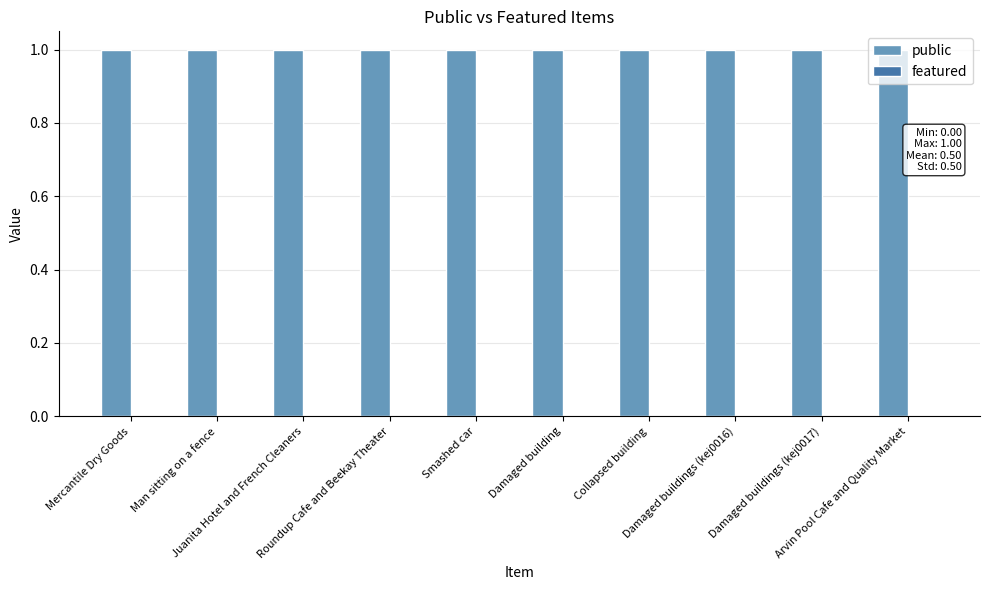

What is the difference between the highest and lowest values at Mercantile Dry Goods?

1